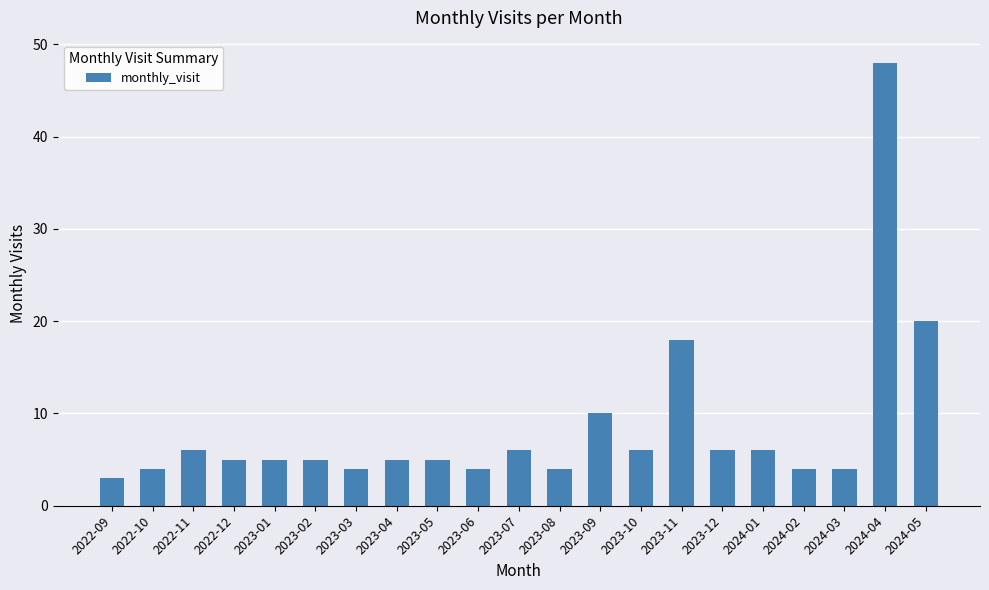

What is the change in value from 2022-09 to 2023-11?

+15